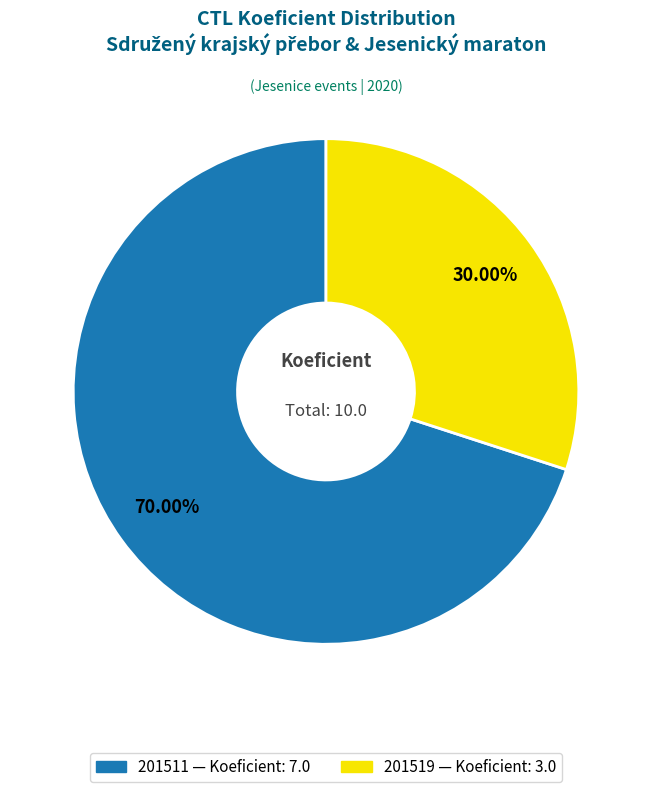

Which category has the smallest portion of the pie?

201519